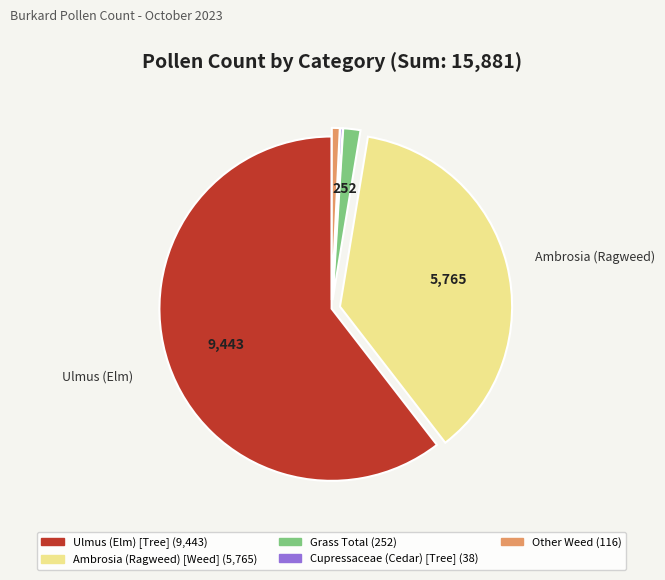

Does any single category account for the majority?

Yes